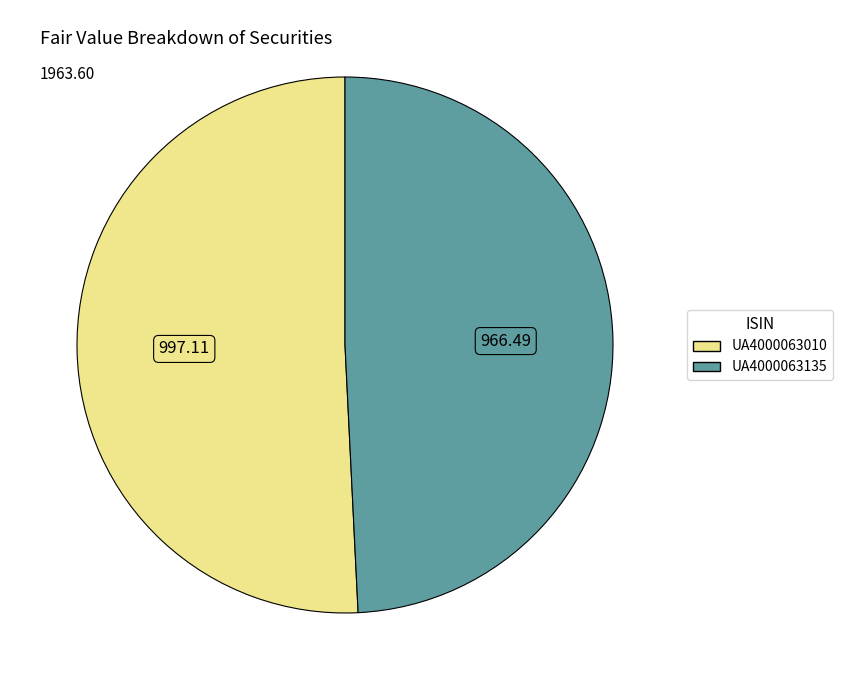

What is the majority slice?

UA4000063010